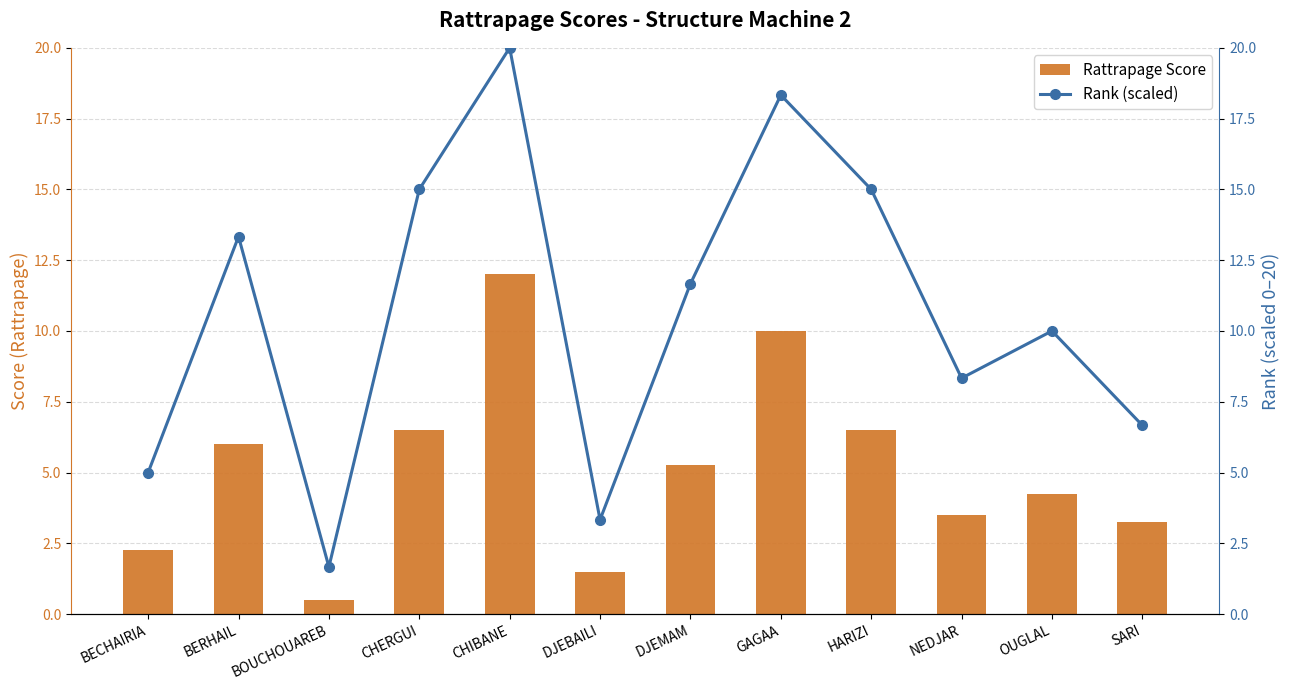

True or false: Rank (scaled) has a value of 1.6 at BECHAIRIA.

False